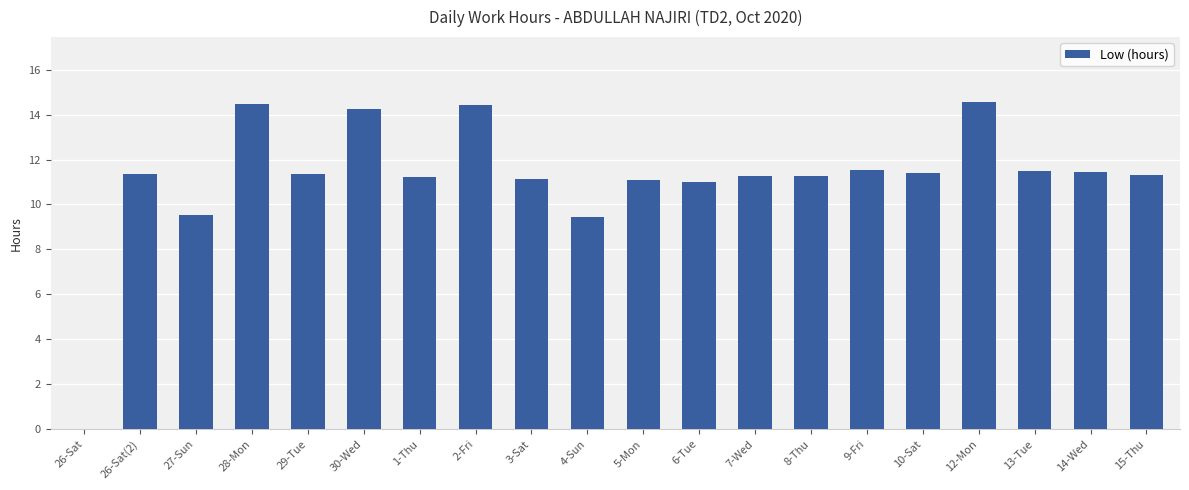

True or false: the data shows 19.6 at 30-Wed.

False